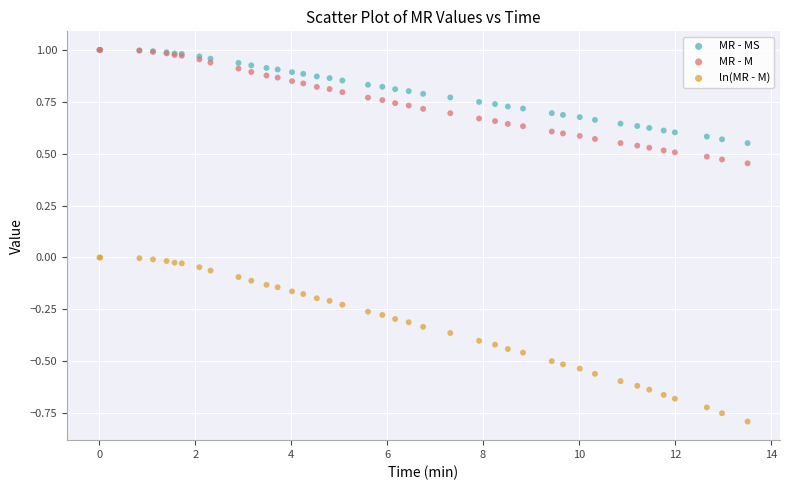

Which series contains the lowest Y value?

ln(MR - M)